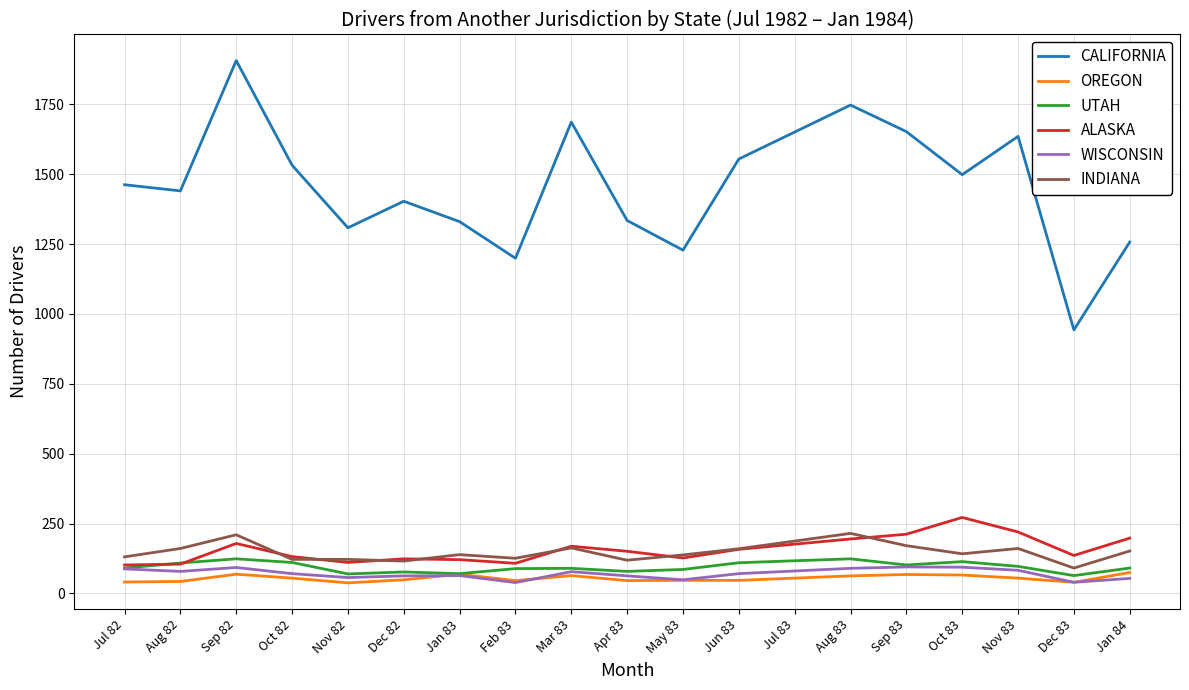

How many lines are shown in the chart?

6